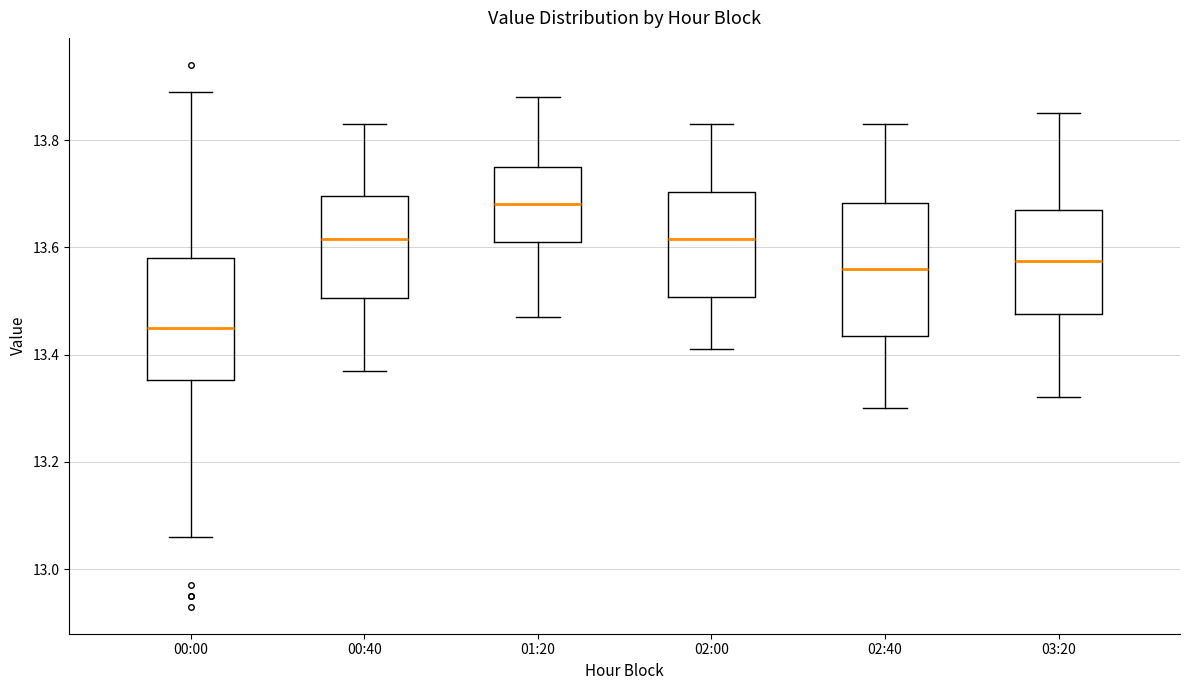

Reading left to right, read every box against the y-axis: the position of its median line, the range the box covers, and the ends of its whiskers. The values are not printed on the chart, so give them approximately, as read against the axis.

00:00: median 13.46, box 13.36 to 13.58, whiskers 13.06 to 13.90
00:40: median 13.62, box 13.50 to 13.70, whiskers 13.38 to 13.84
01:20: median 13.68, box 13.62 to 13.76, whiskers 13.48 to 13.88
02:00: median 13.62, box 13.50 to 13.70, whiskers 13.42 to 13.84
02:40: median 13.56, box 13.44 to 13.68, whiskers 13.30 to 13.84
03:20: median 13.58, box 13.48 to 13.68, whiskers 13.32 to 13.86